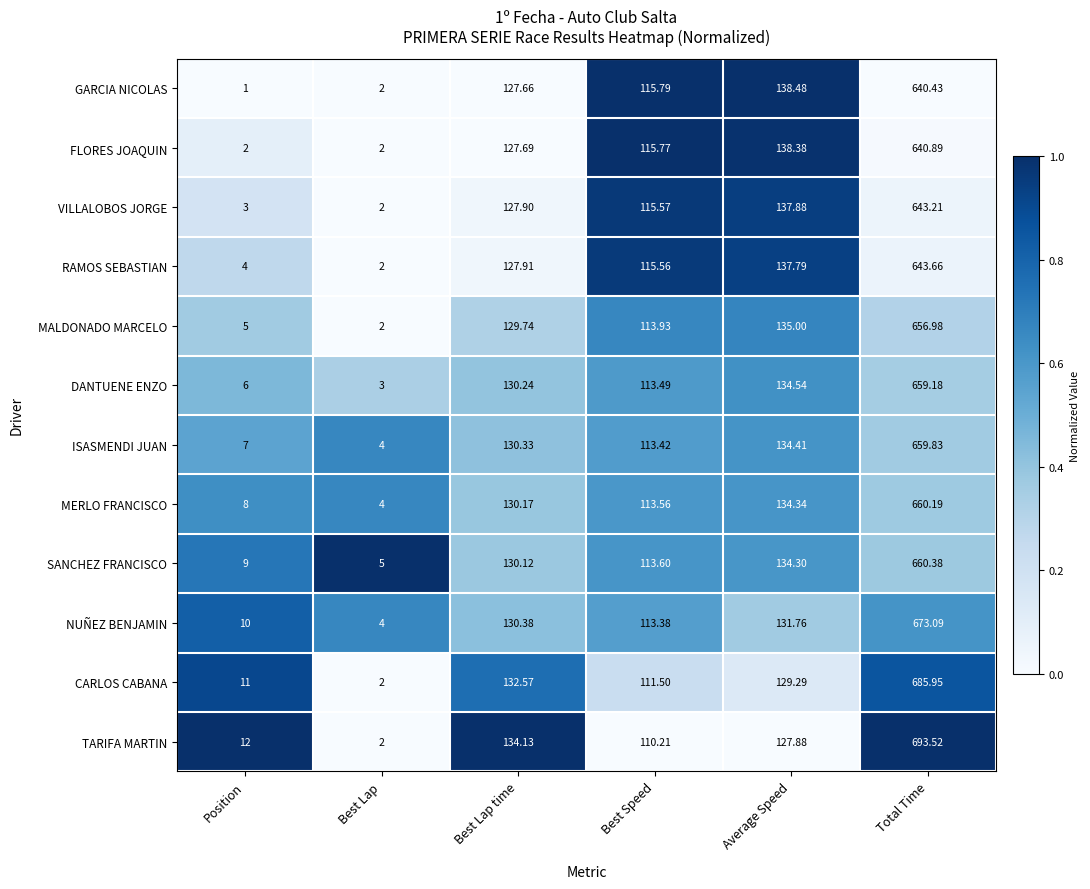

Rank the series by their maximum value, from highest to lowest.

TARIFA MARTIN, CARLOS CABANA, NUÑEZ BENJAMIN, SANCHEZ FRANCISCO, MERLO FRANCISCO, ISASMENDI JUAN, DANTUENE ENZO, MALDONADO MARCELO, RAMOS SEBASTIAN, VILLALOBOS JORGE, FLORES JOAQUIN, GARCIA NICOLAS